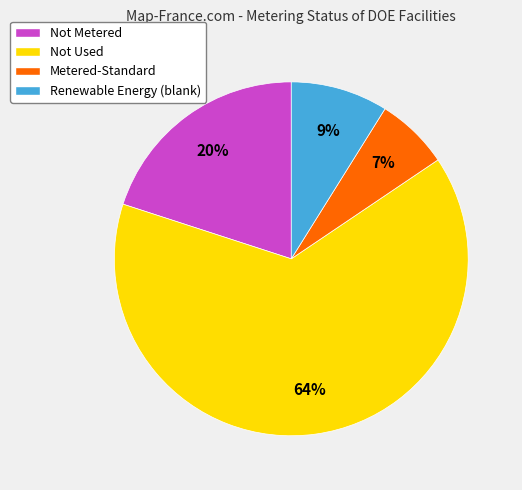

Count the number of slices in the pie.

4